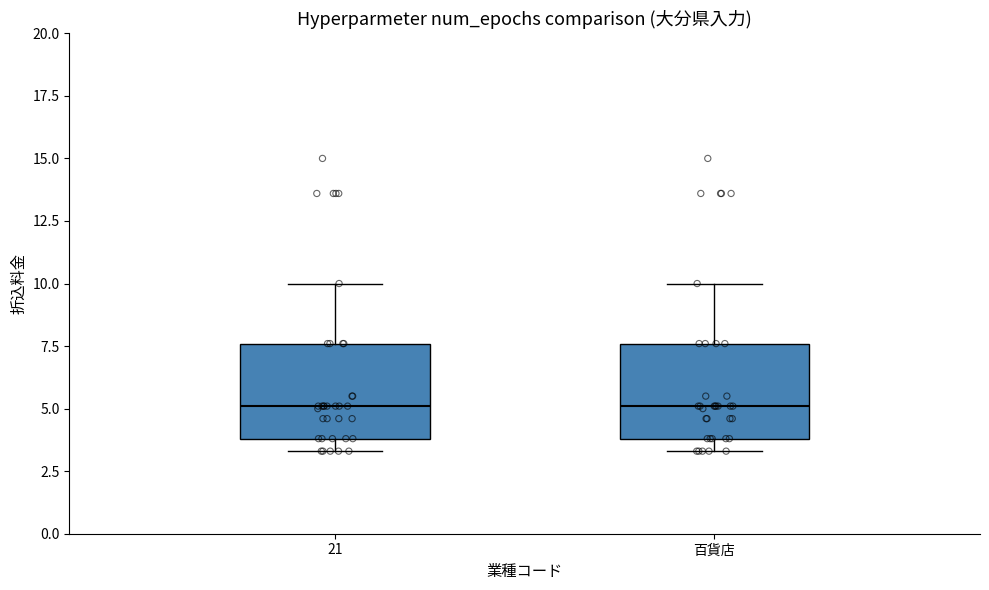

Reading left to right, transcribe this box plot: for each box, give where its median line is, the range the box spans, and where its two whiskers end, as read against the y-axis. The values are not printed on the chart, so give them approximately, as read against the axis.

21: median 5.0, box 4.0 to 7.5, whiskers 3.5 to 10.0
百貨店: median 5.0, box 4.0 to 7.5, whiskers 3.5 to 10.0